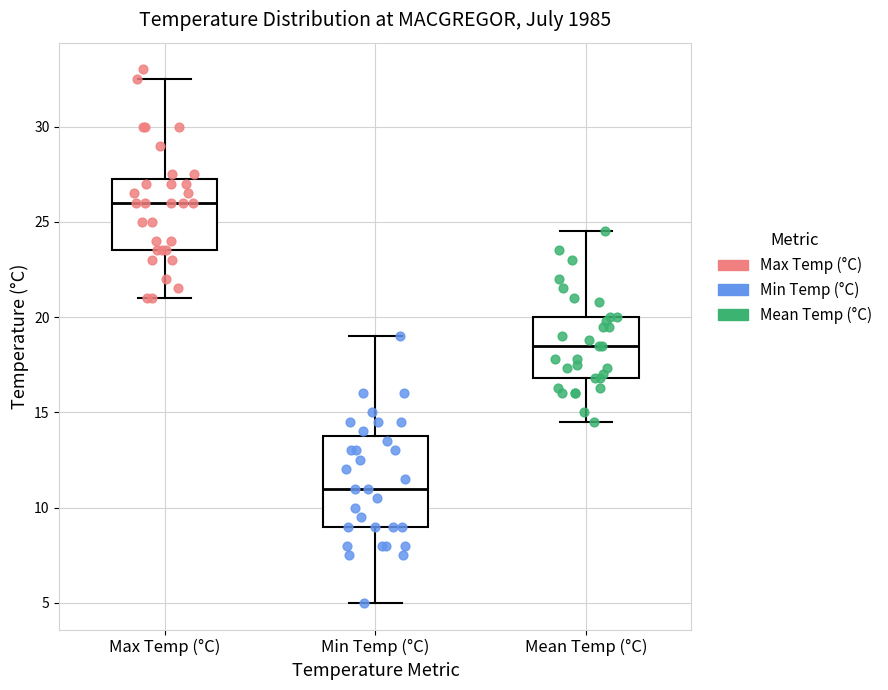

Which box's median line is the highest?

Max Temp (°C)